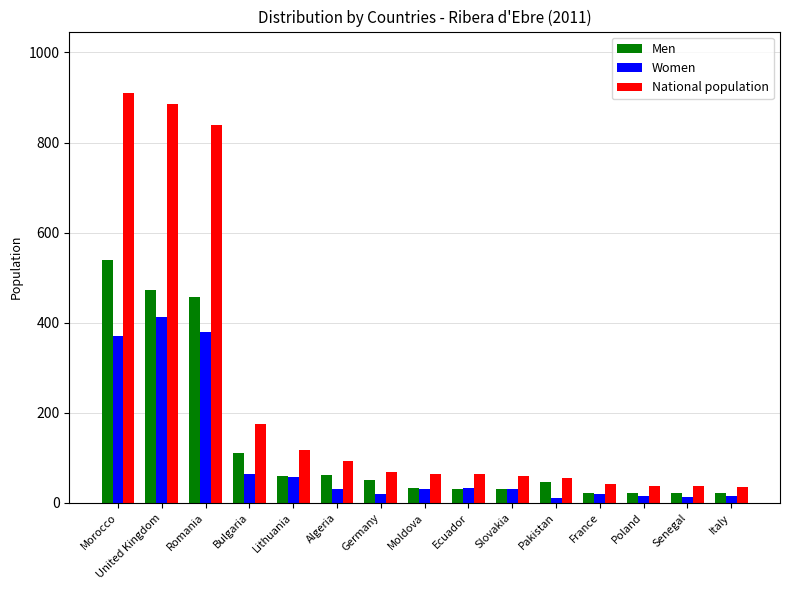

List the series in order of their overall mean, lowest first.

Women, Men, National population